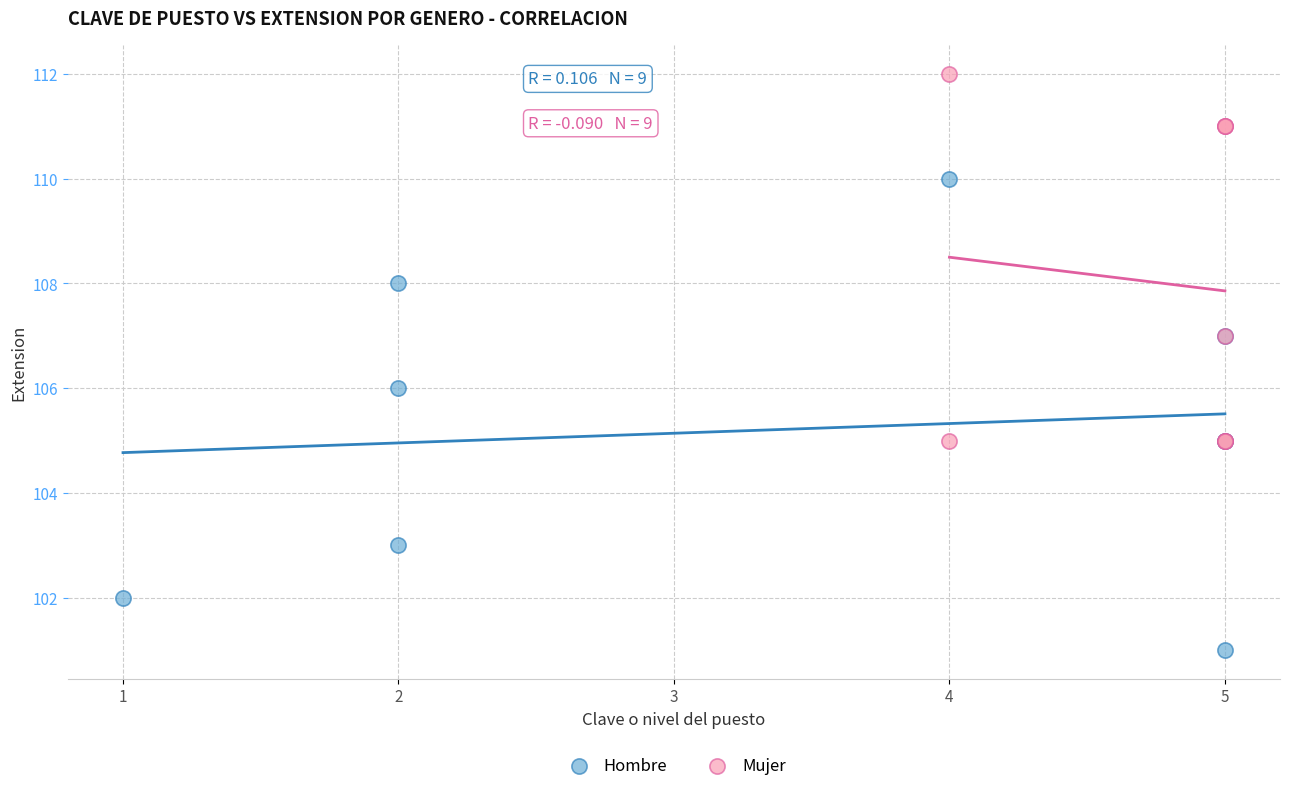

Which series has the widest spread of Y values?

Hombre